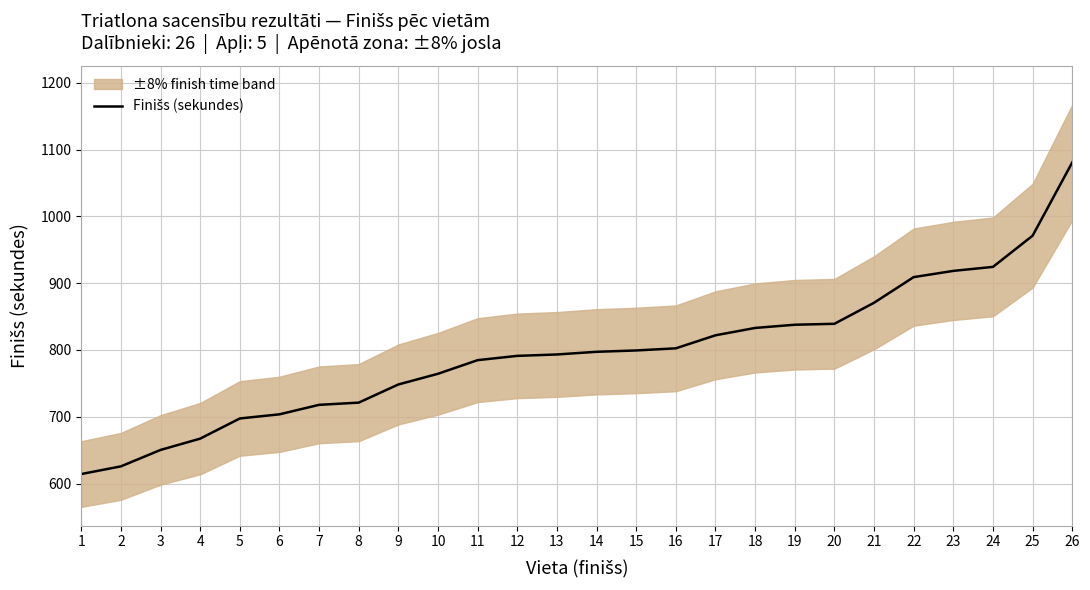

Which has a higher value, 15 or 24?

24